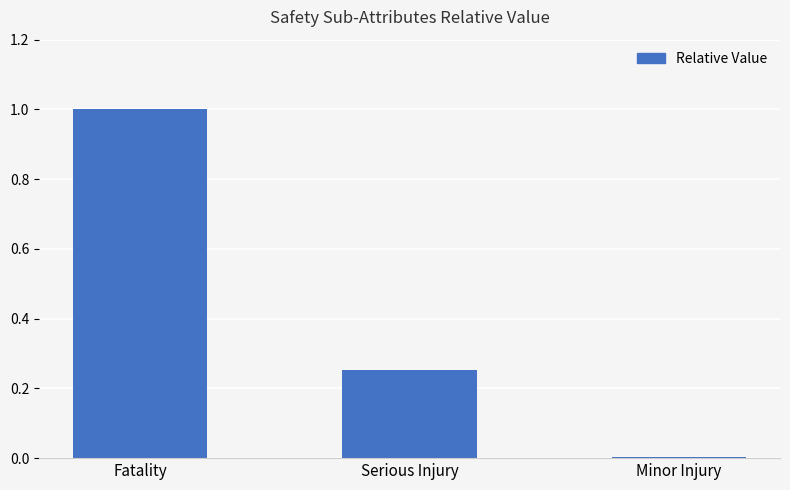

What is the sum of all values?

1.3